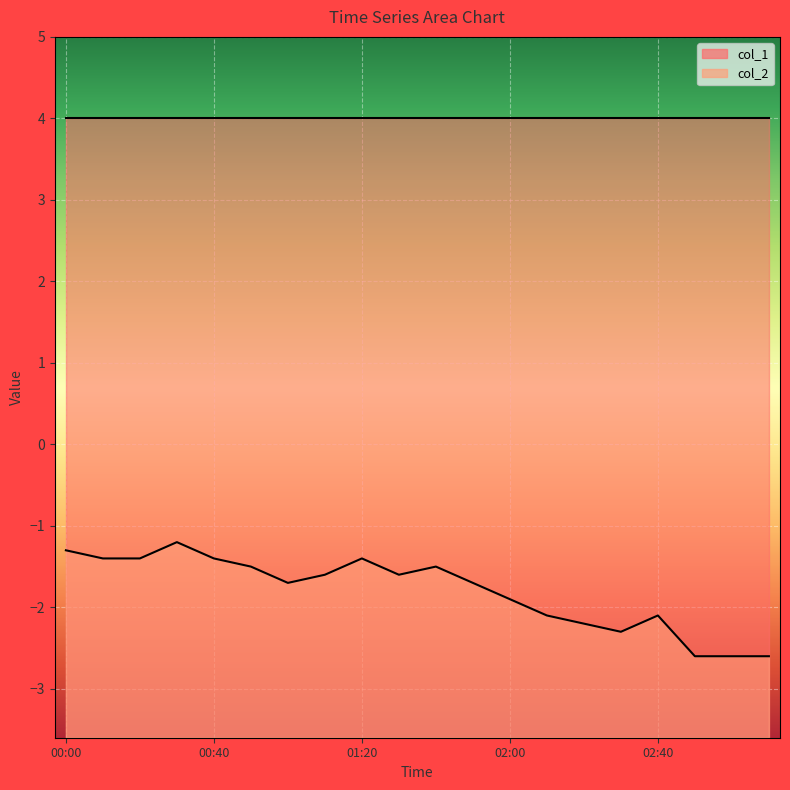

What is the value of the 6th point from the left?

-1.5